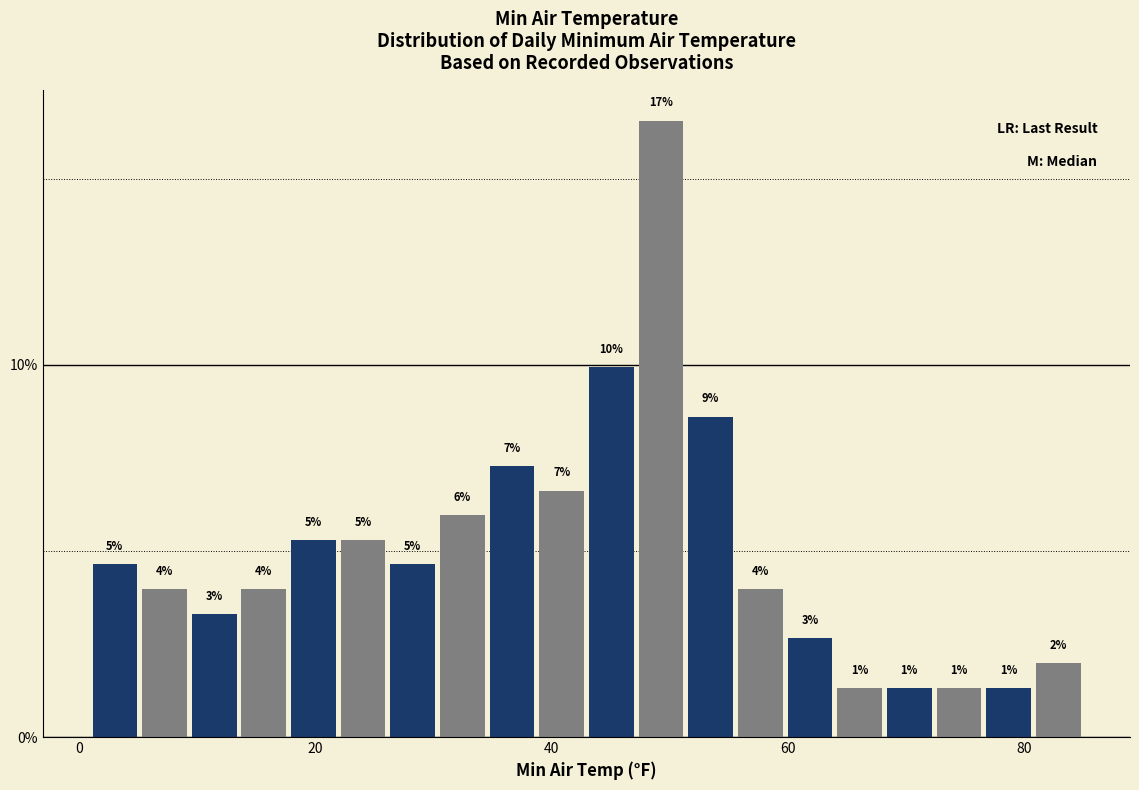

Around what value on the x-axis is the tallest bar? Give the approximate position of its centre, as read against the axis.

50